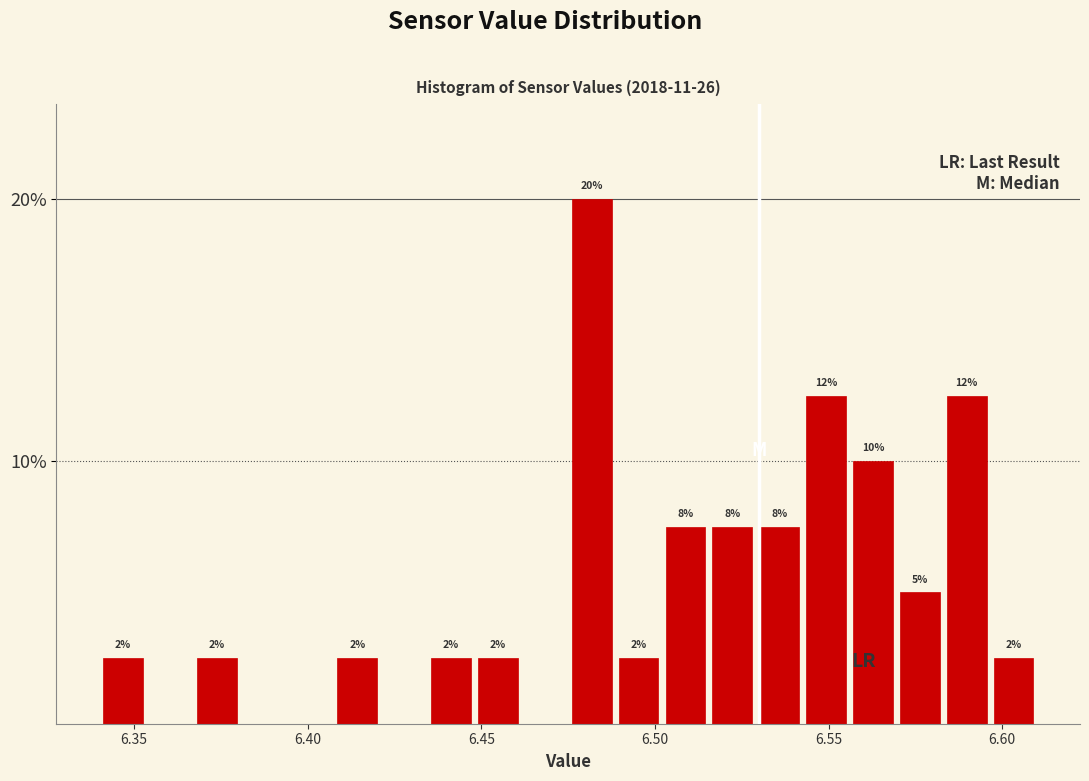

Read against the x-axis, roughly where is the centre of the tallest bar?

6.480